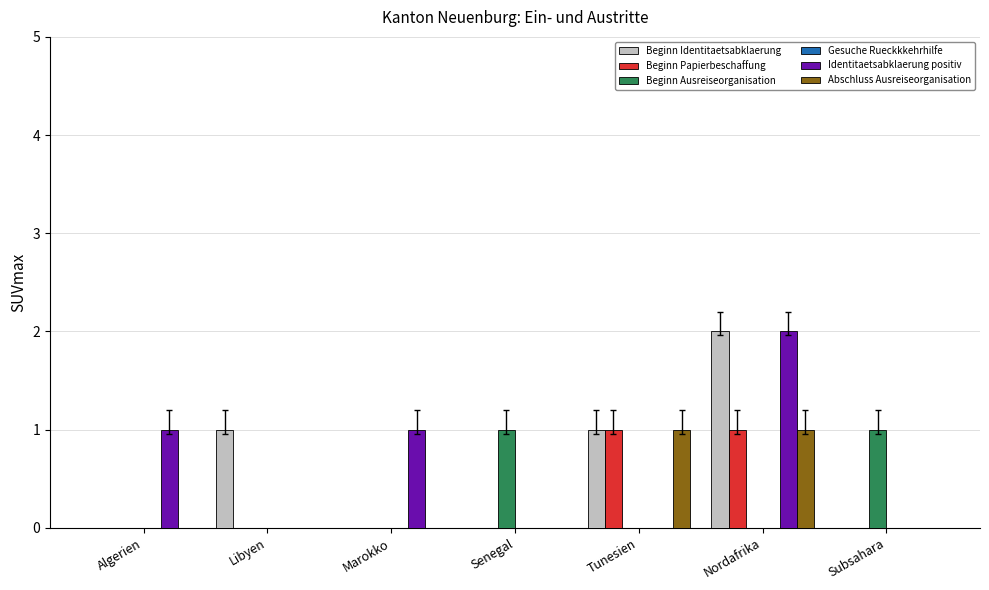

Which category has the highest value across all series?

Nordafrika